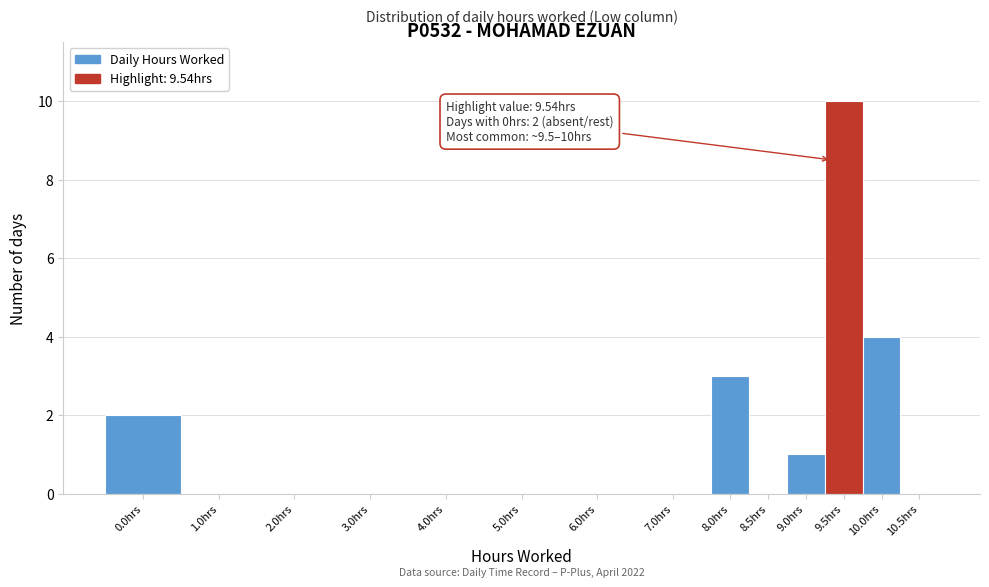

Reading right to left, extract all data points from this chart.

10.5hrs=0	10.0hrs=4	9.5hrs=10	9.0hrs=1	8.5hrs=0	8.0hrs=3	7.0hrs=0	6.0hrs=0	5.0hrs=0	4.0hrs=0	3.0hrs=0	2.0hrs=0	1.0hrs=0	0.0hrs=2